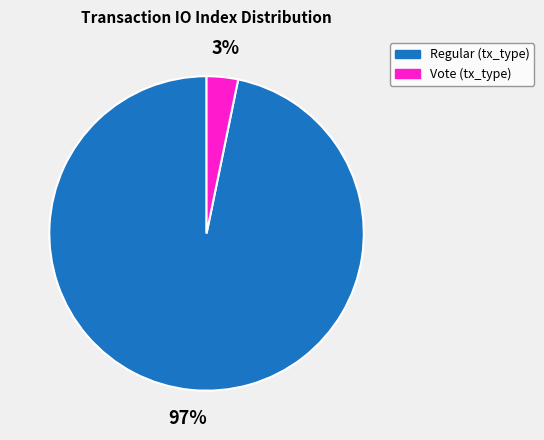

Between Regular (tx_type) and Vote (tx_type), which is larger?

Regular (tx_type)